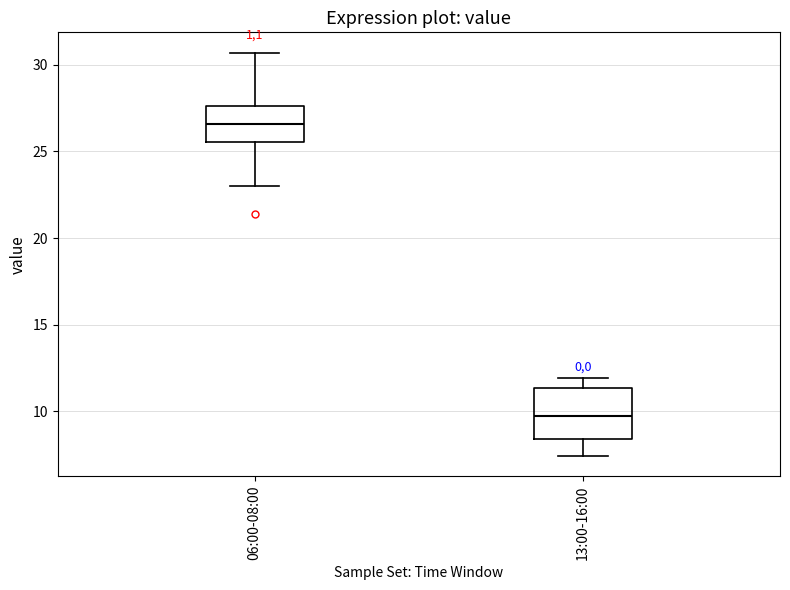

Which box has the highest median line?

06:00-08:00